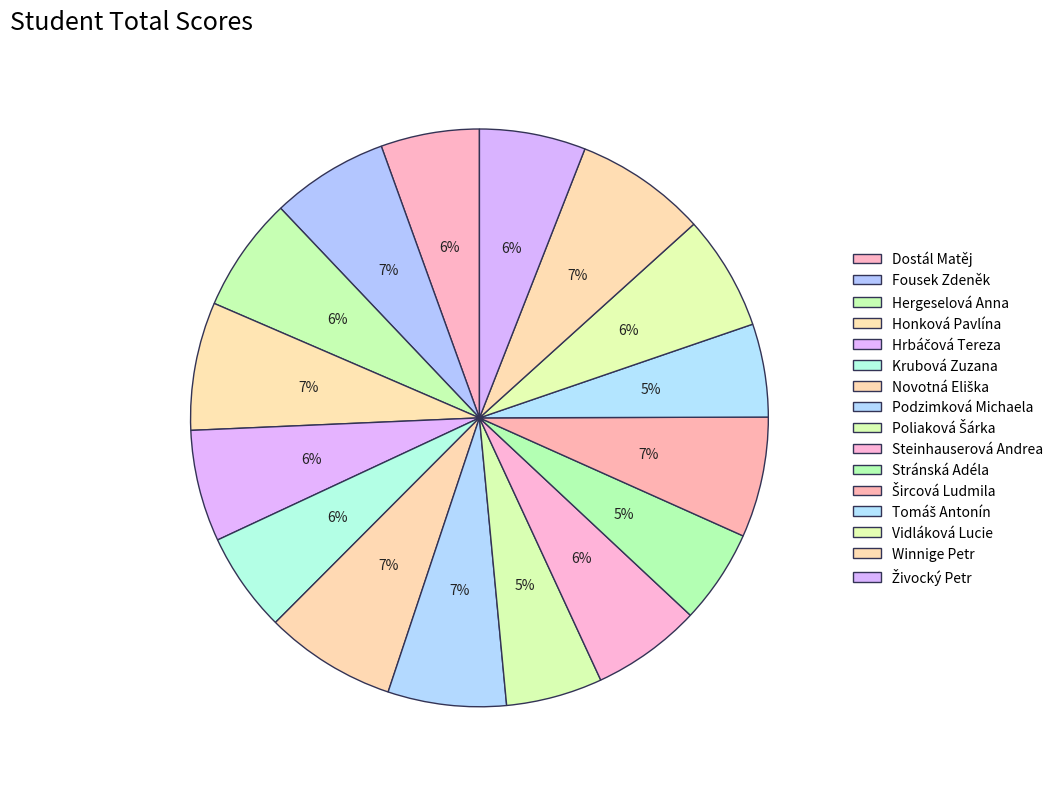

Is it true that Vidláková Lucie is 20% of the pie?

False